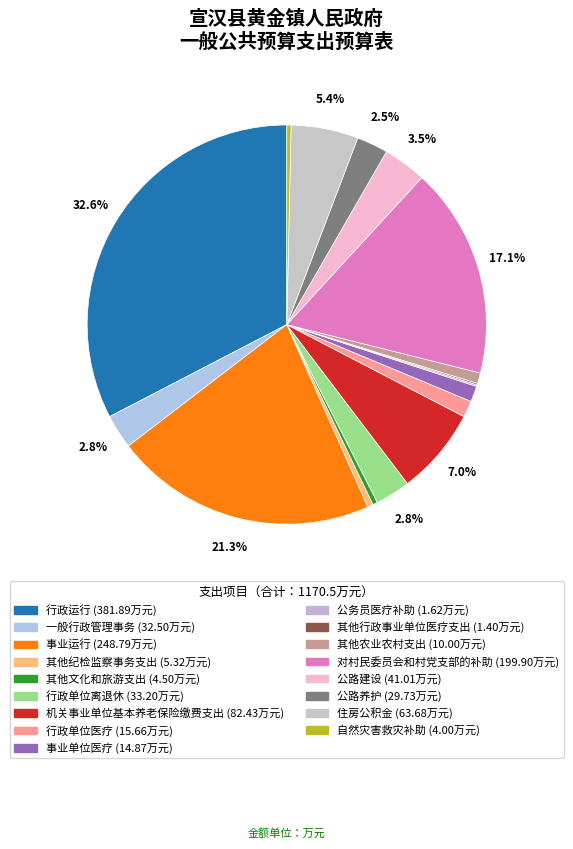

To the nearest percent, what is the average slice percentage?

6%